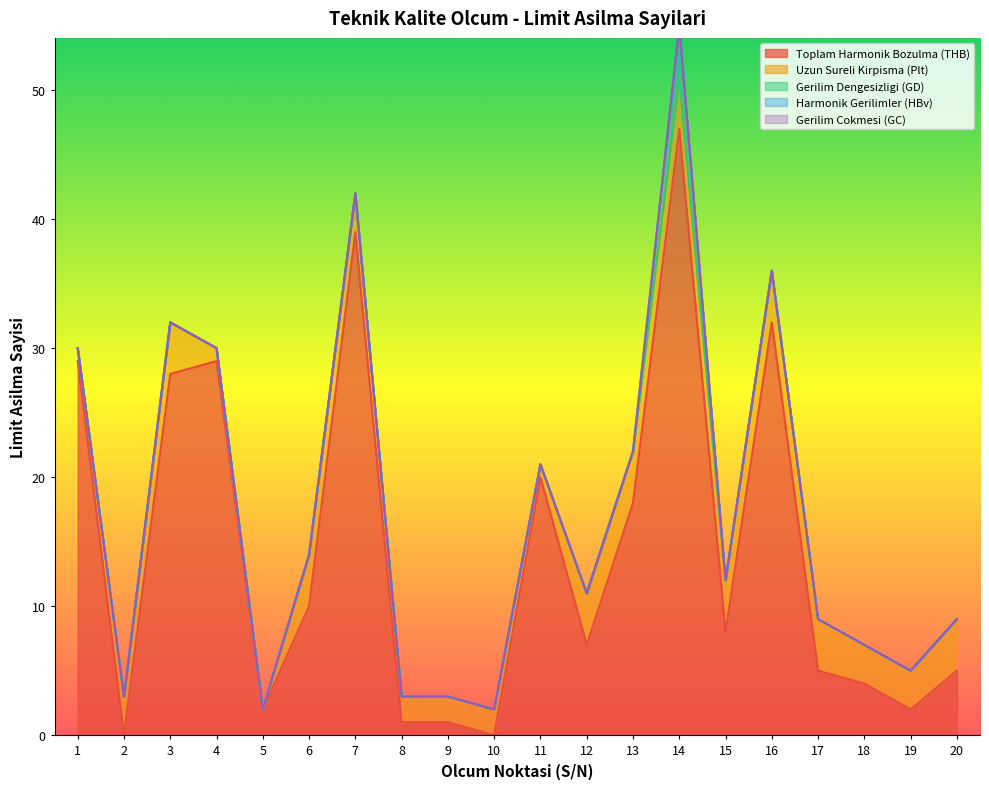

At 11, list the series in order from largest to smallest.

Toplam Harmonik Bozulma (THB), Uzun Sureli Kirpisma (Plt), Gerilim Dengesizligi (GD), Harmonik Gerilimler (HBv), Gerilim Cokmesi (GC)